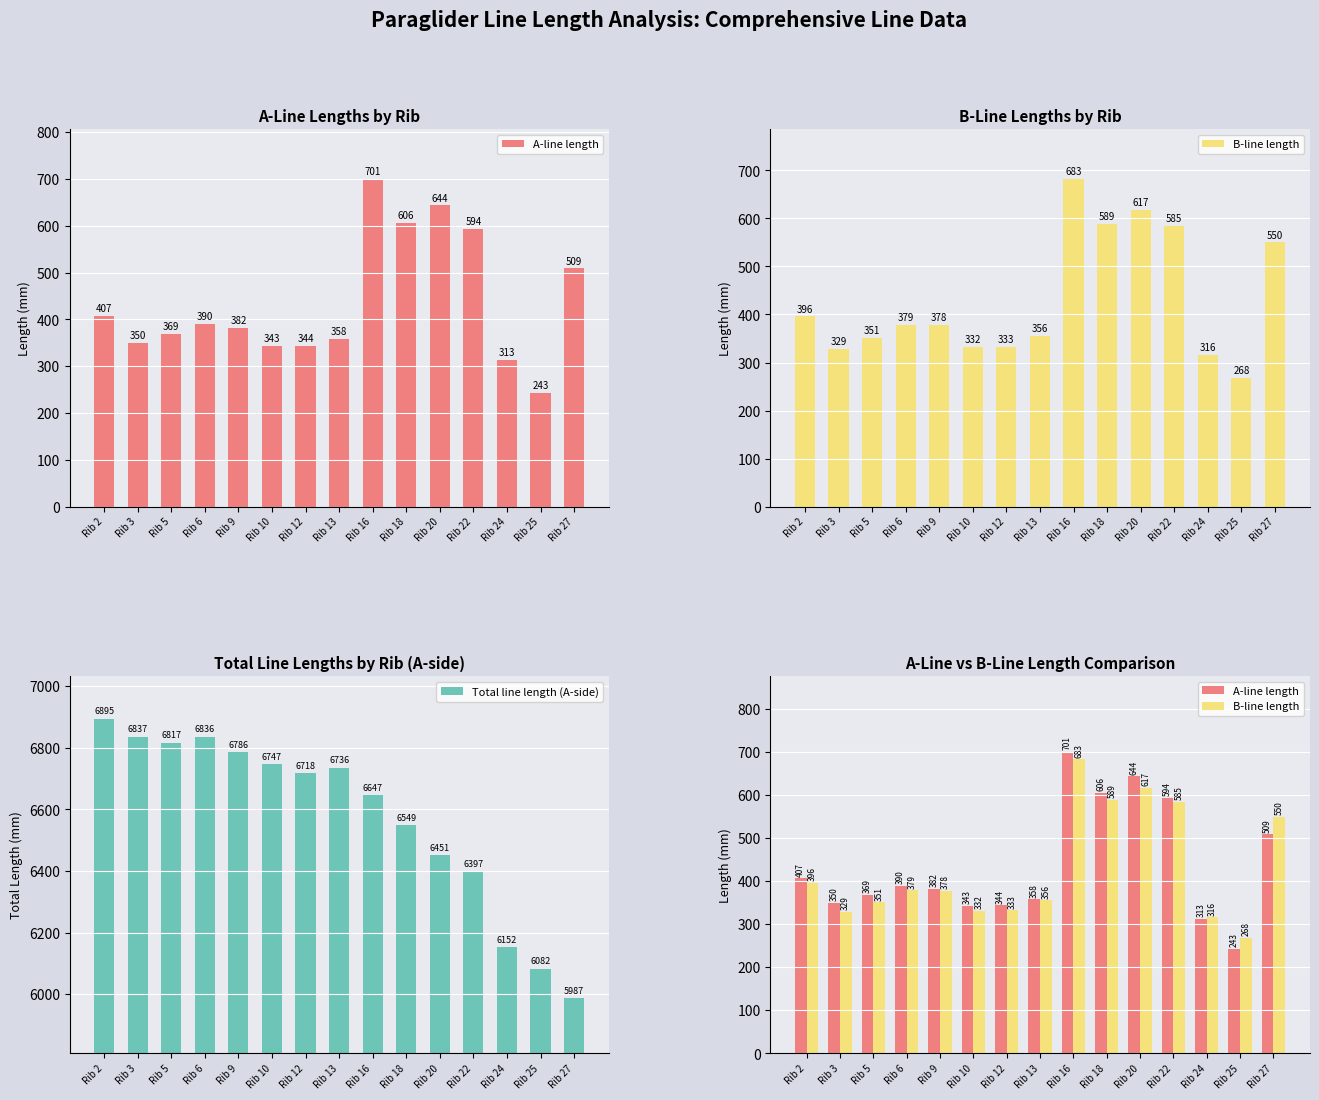

Rank the categories by A-line length value from lowest to highest.

Rib 25, Rib 24, Rib 10, Rib 12, Rib 3, Rib 13, Rib 5, Rib 9, Rib 6, Rib 2, Rib 27, Rib 22, Rib 18, Rib 20, Rib 16